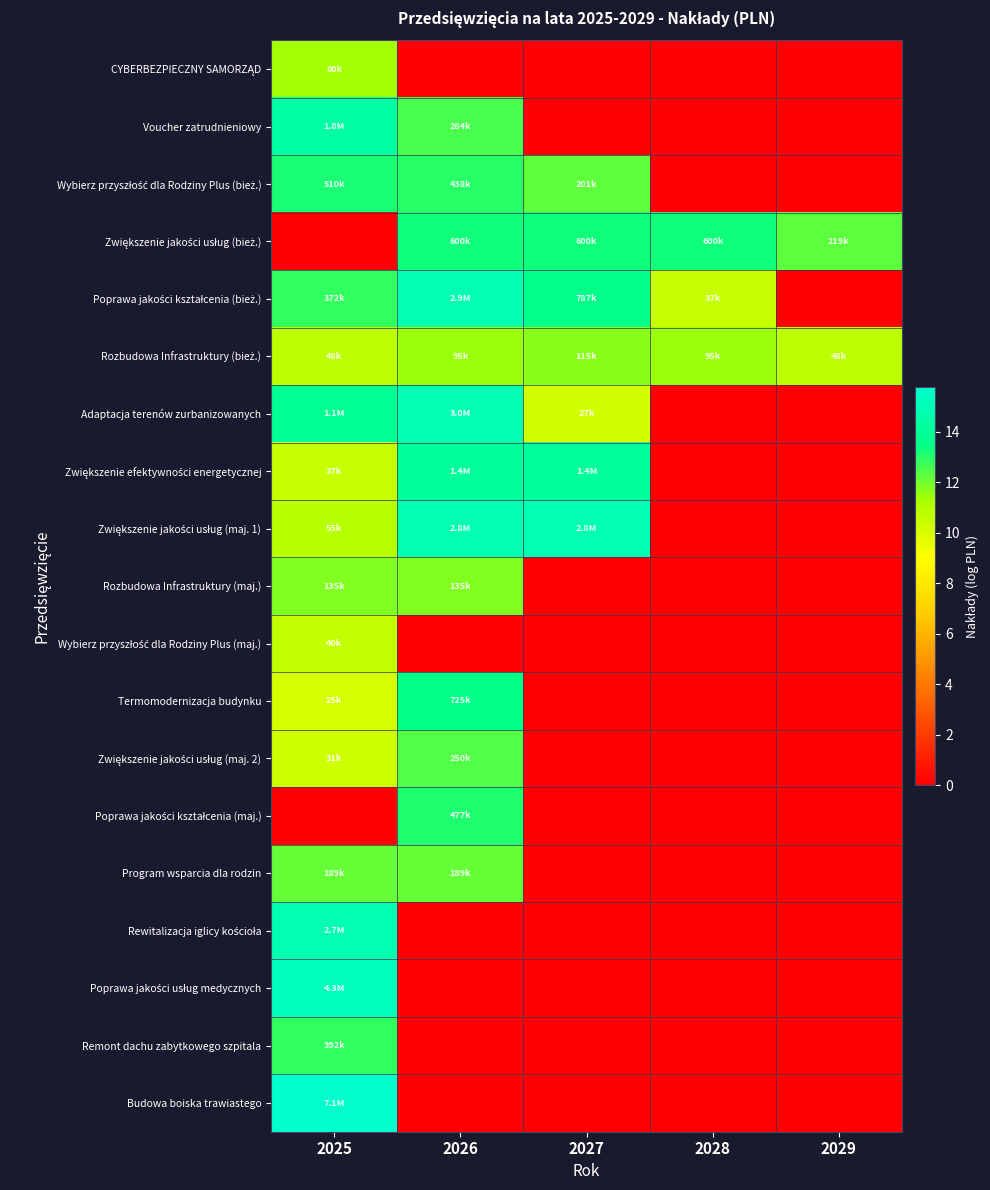

List the series in order of their peak value, lowest first.

Wybierz przyszłość dla Rodziny Plus (maj.), CYBERBEZPIECZNY SAMORZĄD, Rozbudowa Infrastruktury (bież.), Rozbudowa Infrastruktury (maj.), Program wsparcia dla rodzin, Zwiększenie jakości usług (maj. 2), Remont dachu zabytkowego szpitala, Poprawa jakości kształcenia (maj.), Wybierz przyszłość dla Rodziny Plus (bież.), Zwiększenie jakości usług (bież.), Termomodernizacja budynku, Zwiększenie efektywności energetycznej, Voucher zatrudnieniowy, Rewitalizacja iglicy kościoła, Zwiększenie jakości usług (maj. 1), Poprawa jakości kształcenia (bież.), Adaptacja terenów zurbanizowanych, Poprawa jakości usług medycznych, Budowa boiska trawiastego